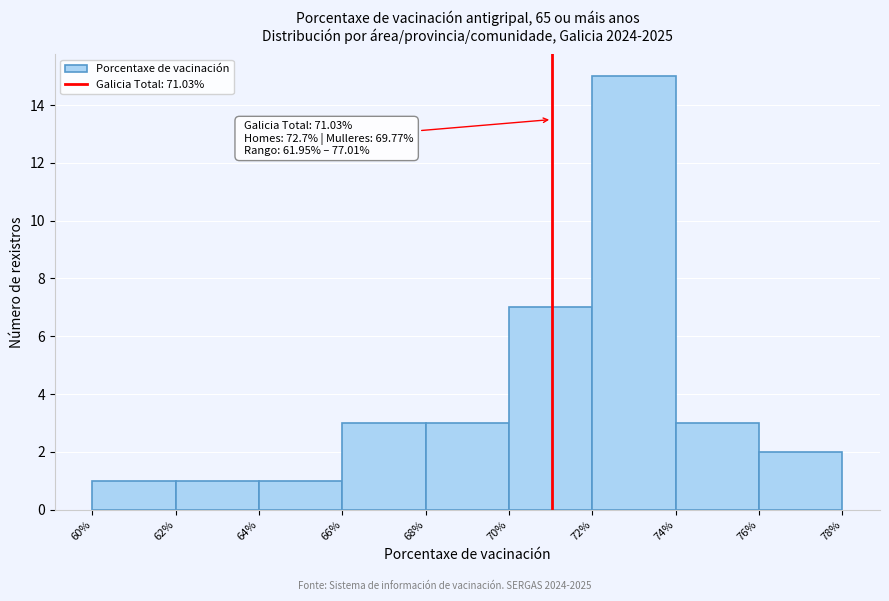

Which range on the x-axis has the tallest bar?

72% to 74%